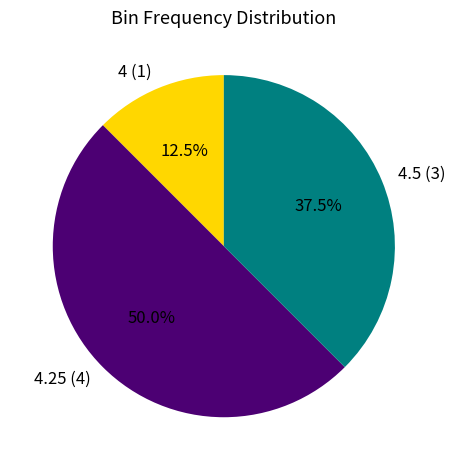

Which has a higher value, 4.25 (4) or 4 (1)?

4.25 (4)